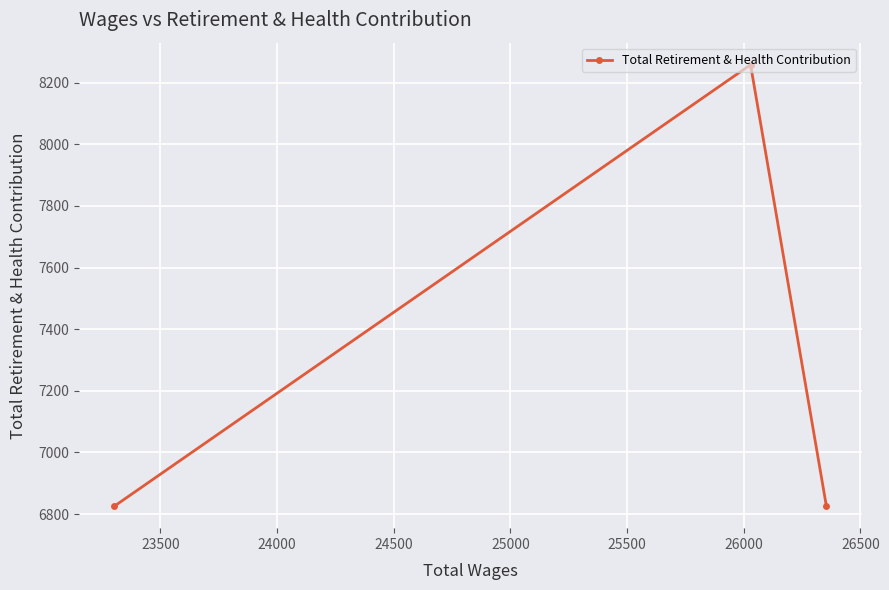

What is the difference between the maximum and minimum values?

1432